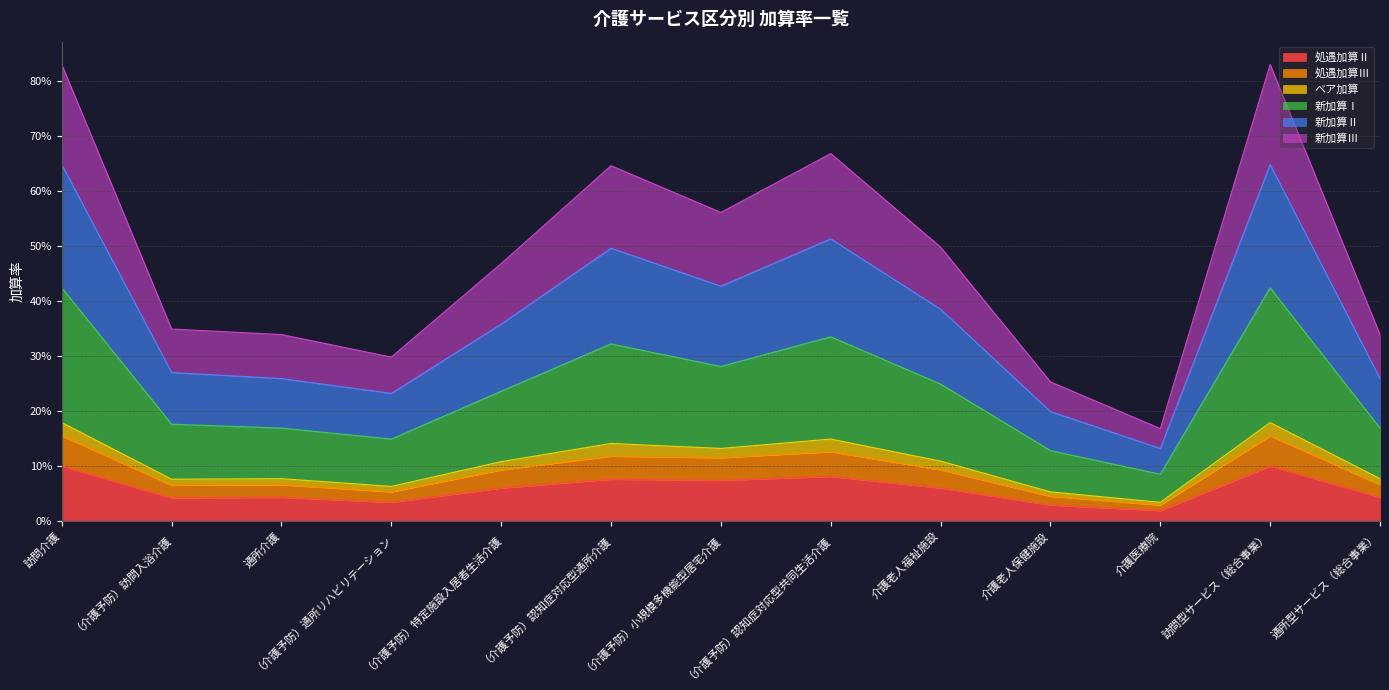

What are all the series names shown in the legend?

処遇加算Ⅱ, 処遇加算Ⅲ, ベア加算, 新加算Ⅰ, 新加算Ⅱ, 新加算Ⅲ